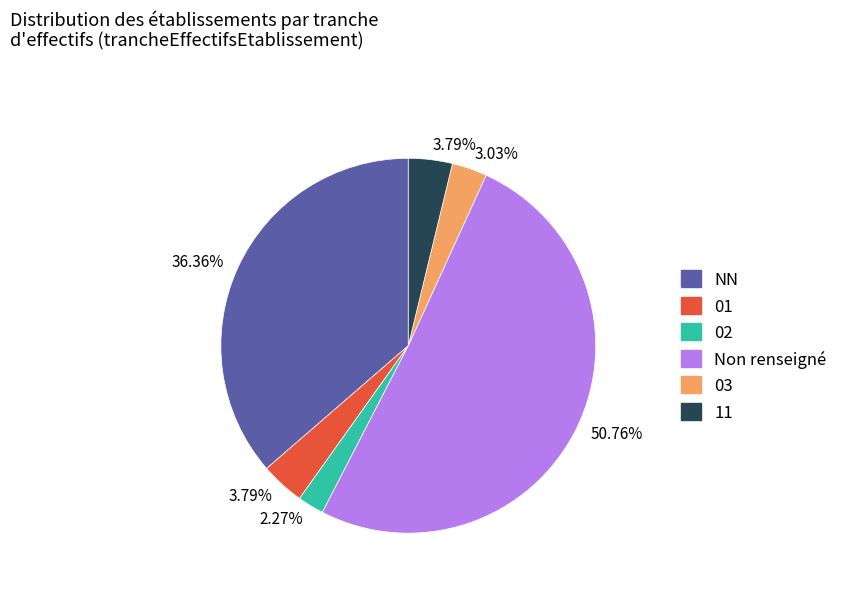

How many segments does this pie chart have?

6